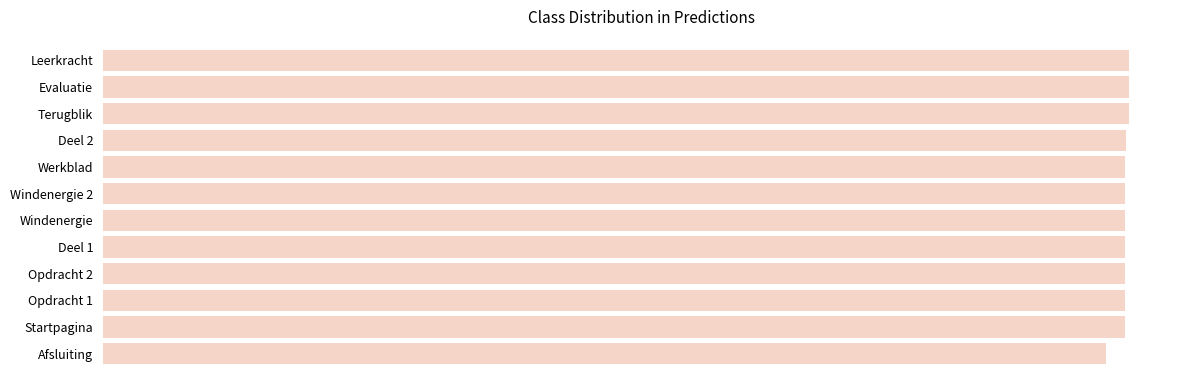

Are the bars horizontal?

Yes